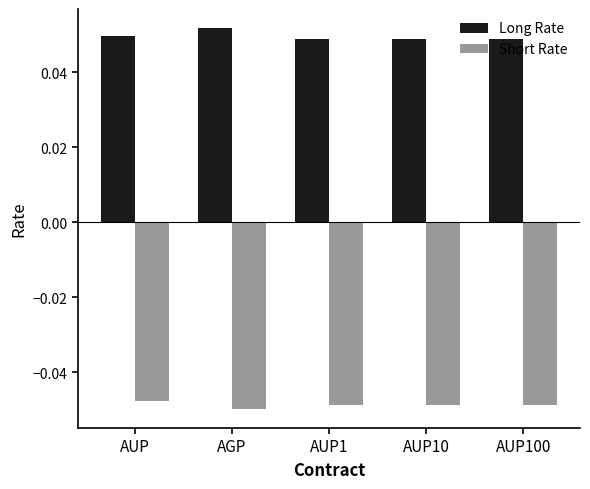

Which series has the largest total across all categories?

Long Rate